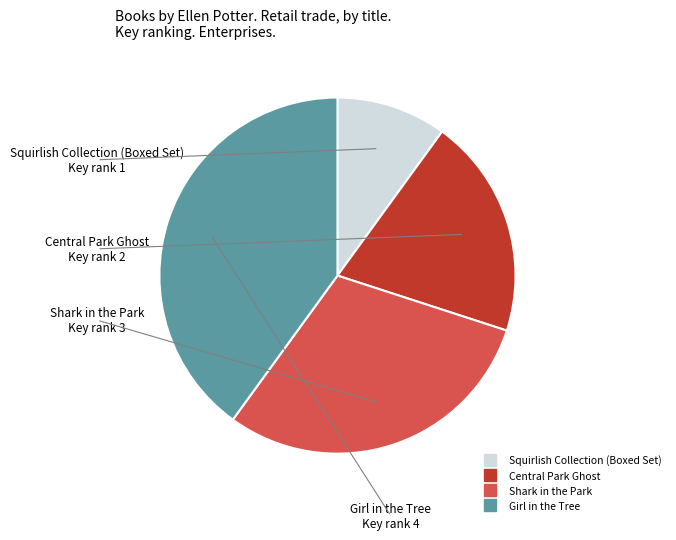

Which category has the biggest portion of the pie?

Girl in the Tree